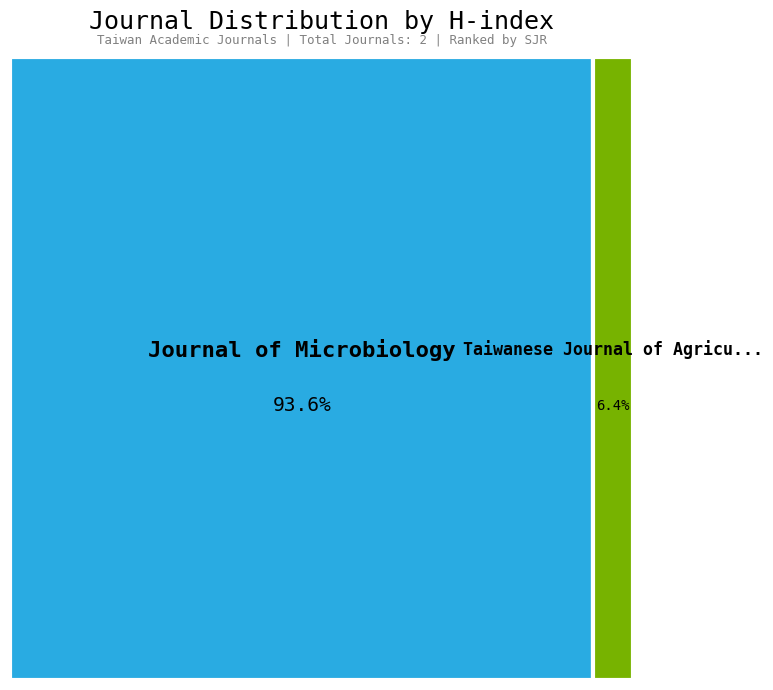

How many slices are in this pie chart?

2